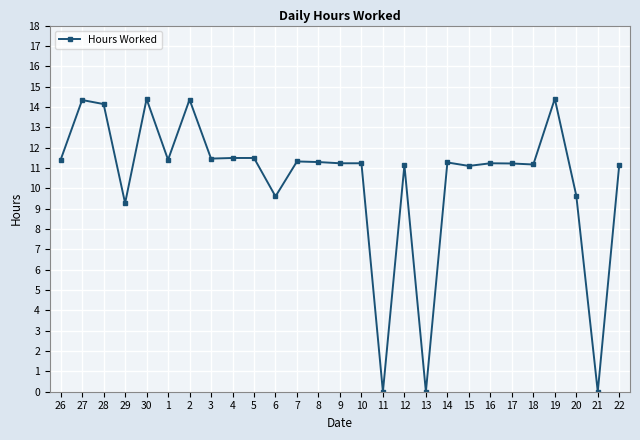

Between 22 and 29, which is larger?

22